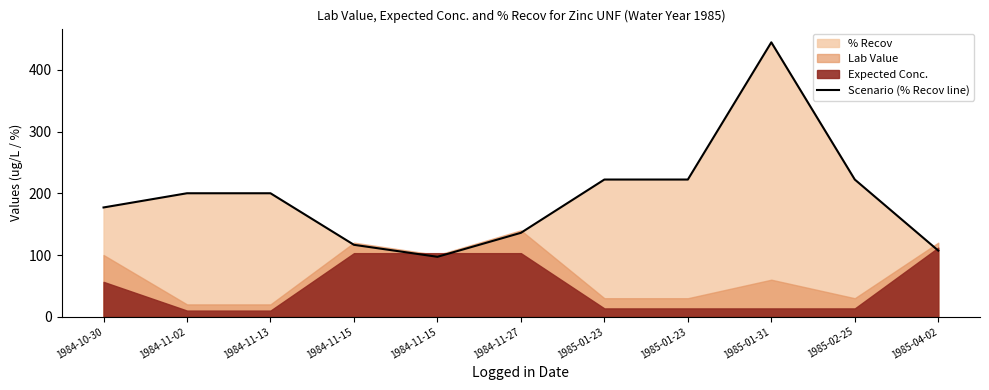

Which label corresponds to the largest value in the chart?

1985-01-31